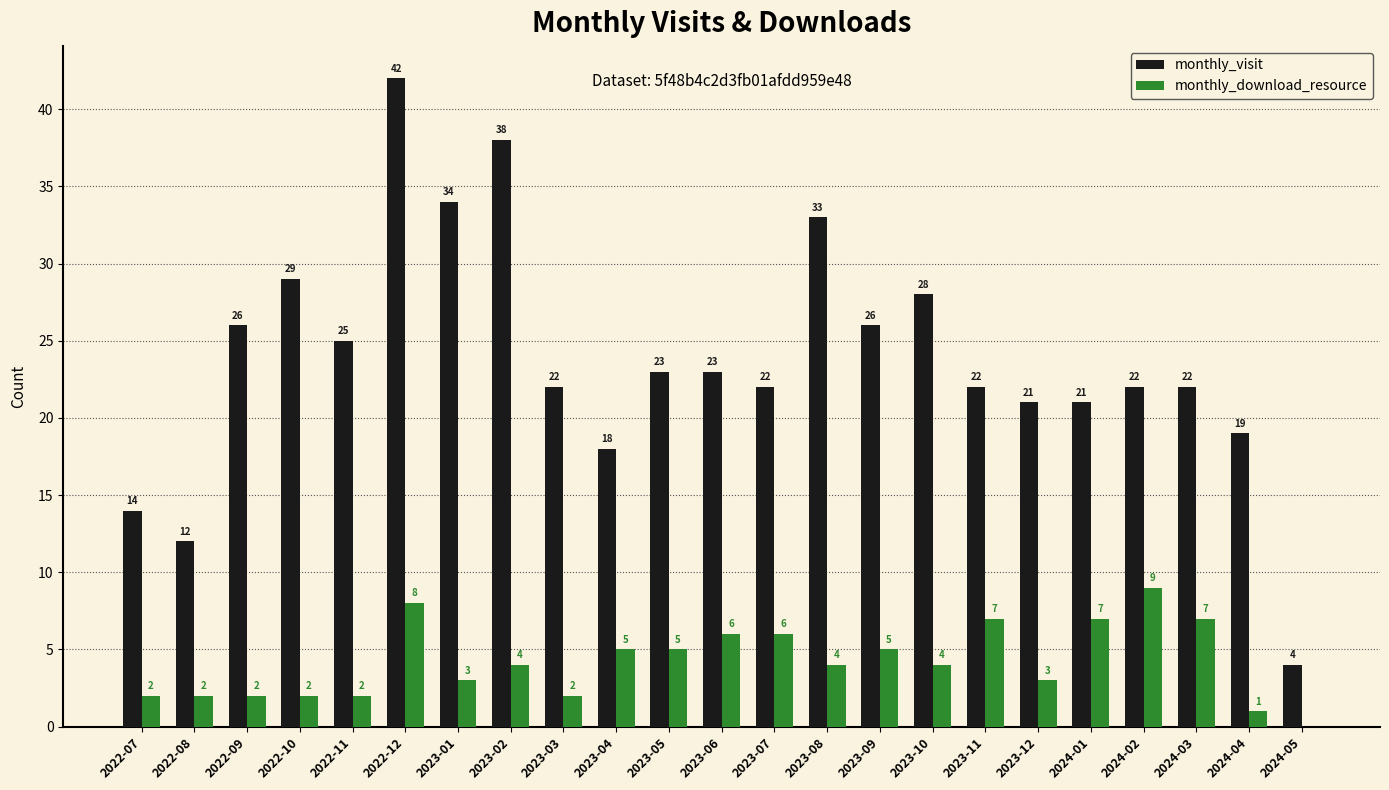

True or false: monthly_download_resource has a value of 2 at 2023-02.

False